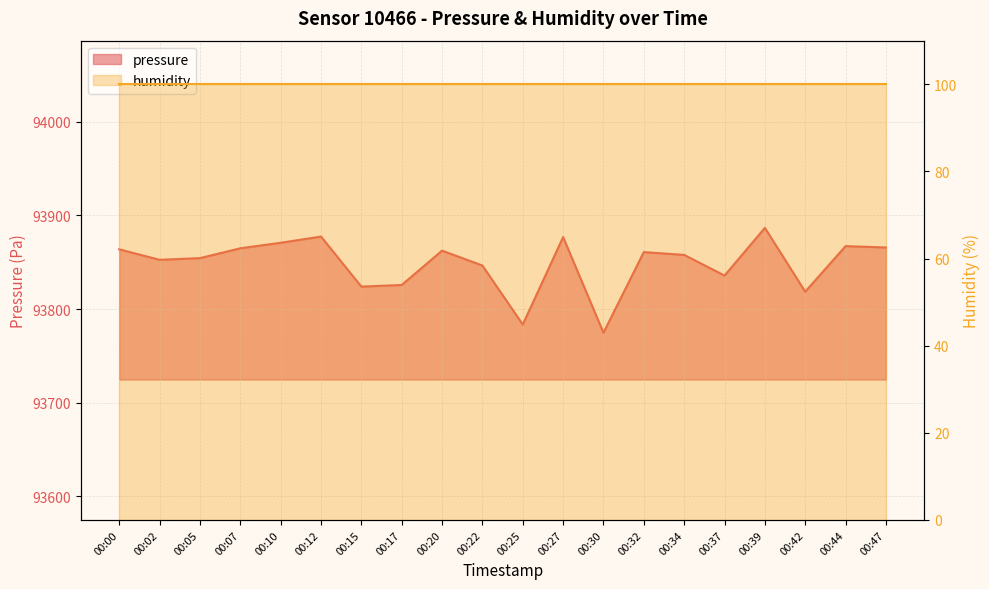

The chart shows a value of 93818.6 at 00:42. True or false?

True